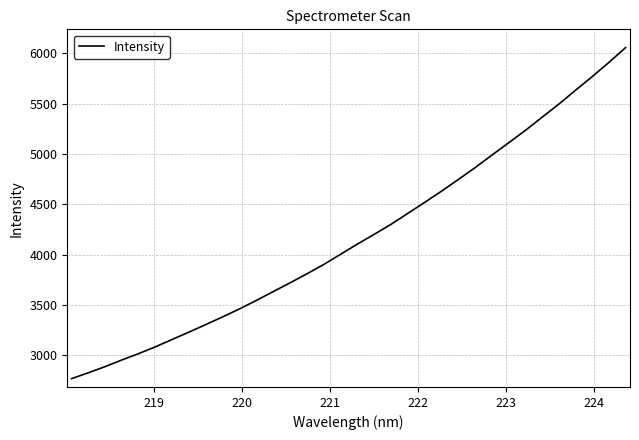

What is the smallest value displayed?

2767.6